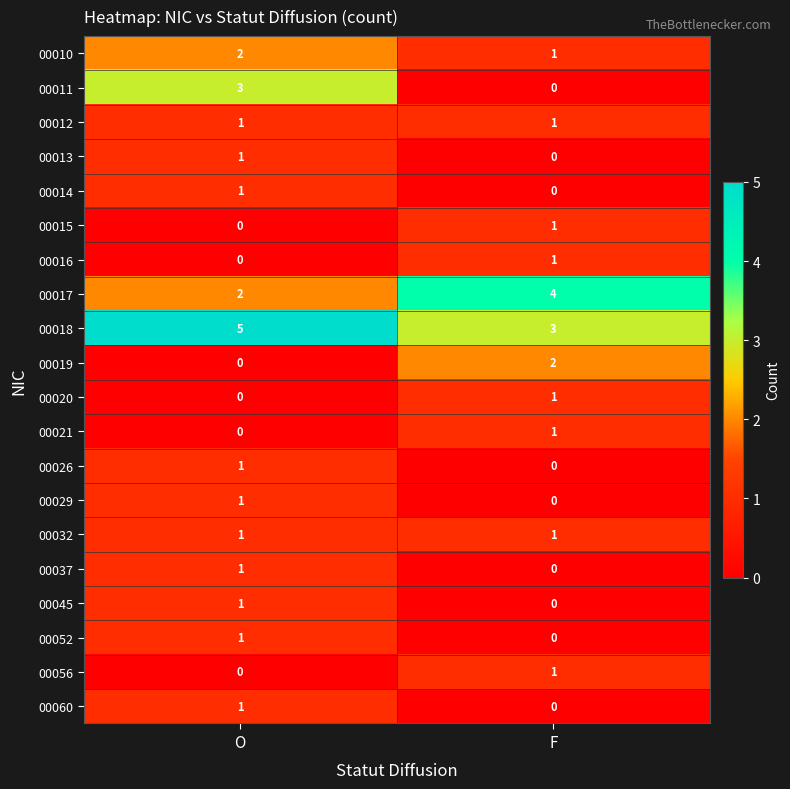

The value of 00029 at F is 1. True or false?

False